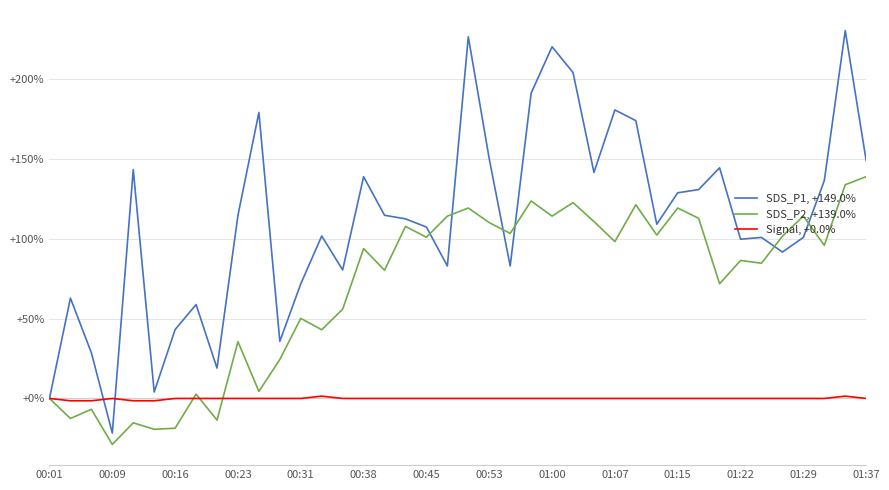

What is the minimum value shown in the chart?

-28.8